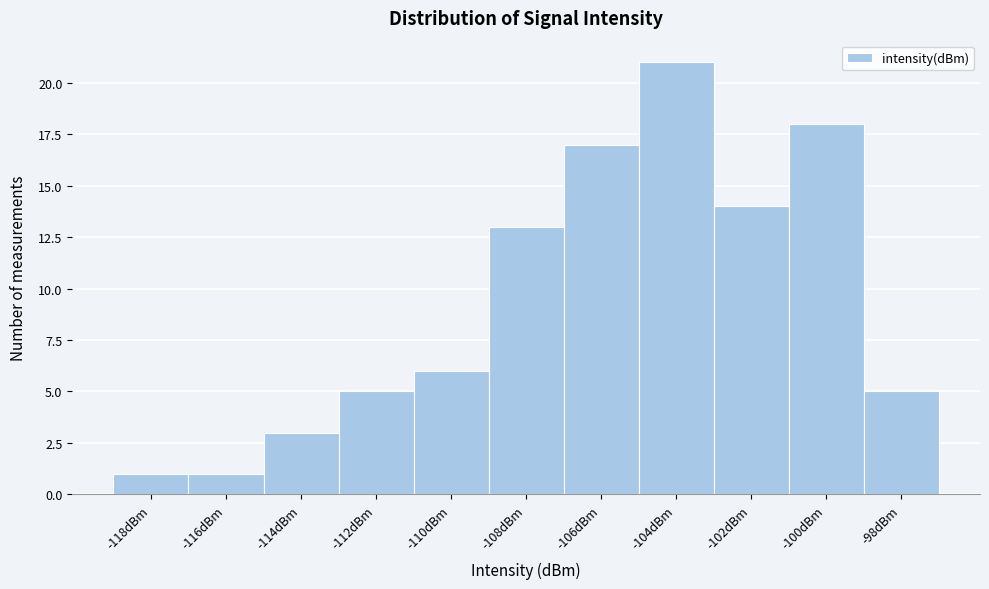

Reading left to right, what are all the values shown in this chart?

1	1	3	5	6	13	17	21	14	18	5